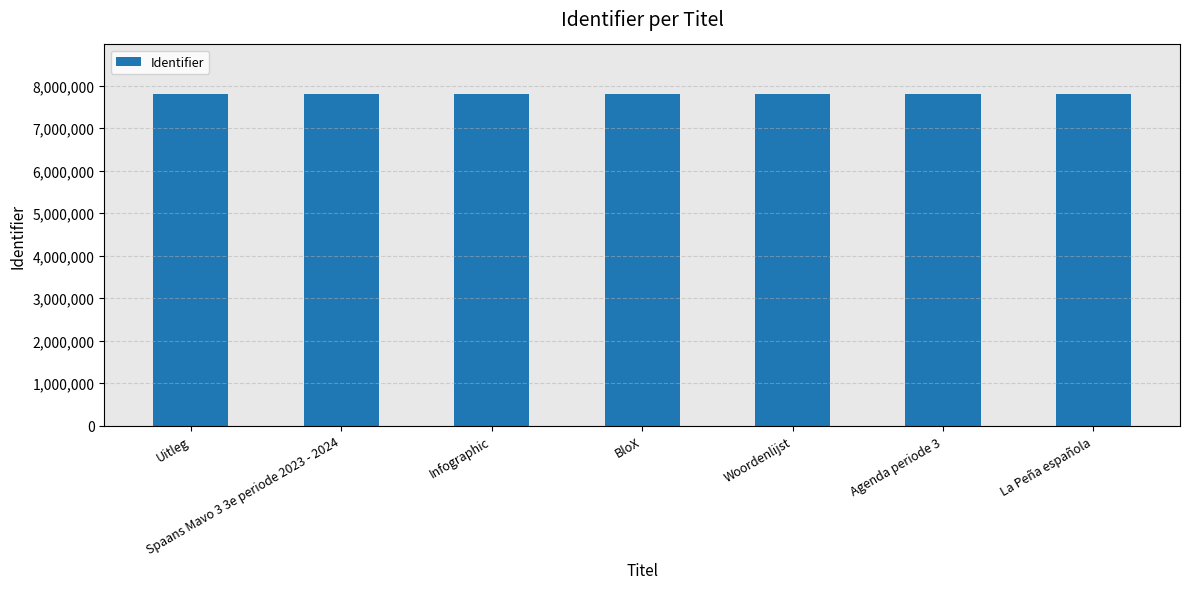

Is it true that the value at Uitleg is 7800796?

True